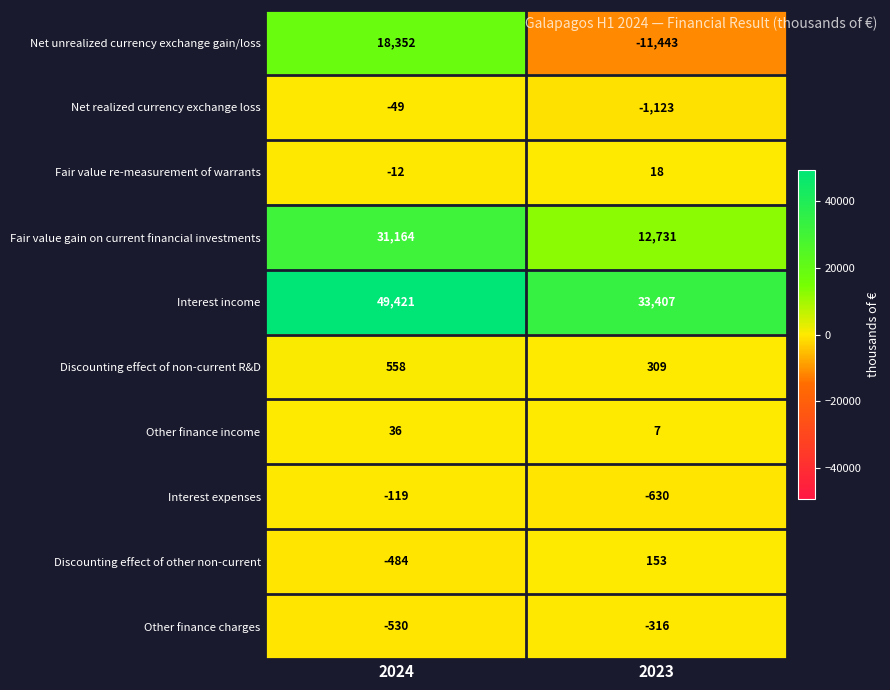

Reading left to right, transcribe all the data shown in this chart.

Net unrealized currency exchange gain/loss: 2024=18352	2023=-11443
Net realized currency exchange loss: 2024=-49	2023=-1123
Fair value re-measurement of warrants: 2024=-12	2023=18
Fair value gain on current financial investments: 2024=31164	2023=12731
Interest income: 2024=49421	2023=33407
Discounting effect of non-current R&D: 2024=558	2023=309
Other finance income: 2024=36	2023=7
Interest expenses: 2024=-119	2023=-630
Discounting effect of other non-current: 2024=-484	2023=153
Other finance charges: 2024=-530	2023=-316